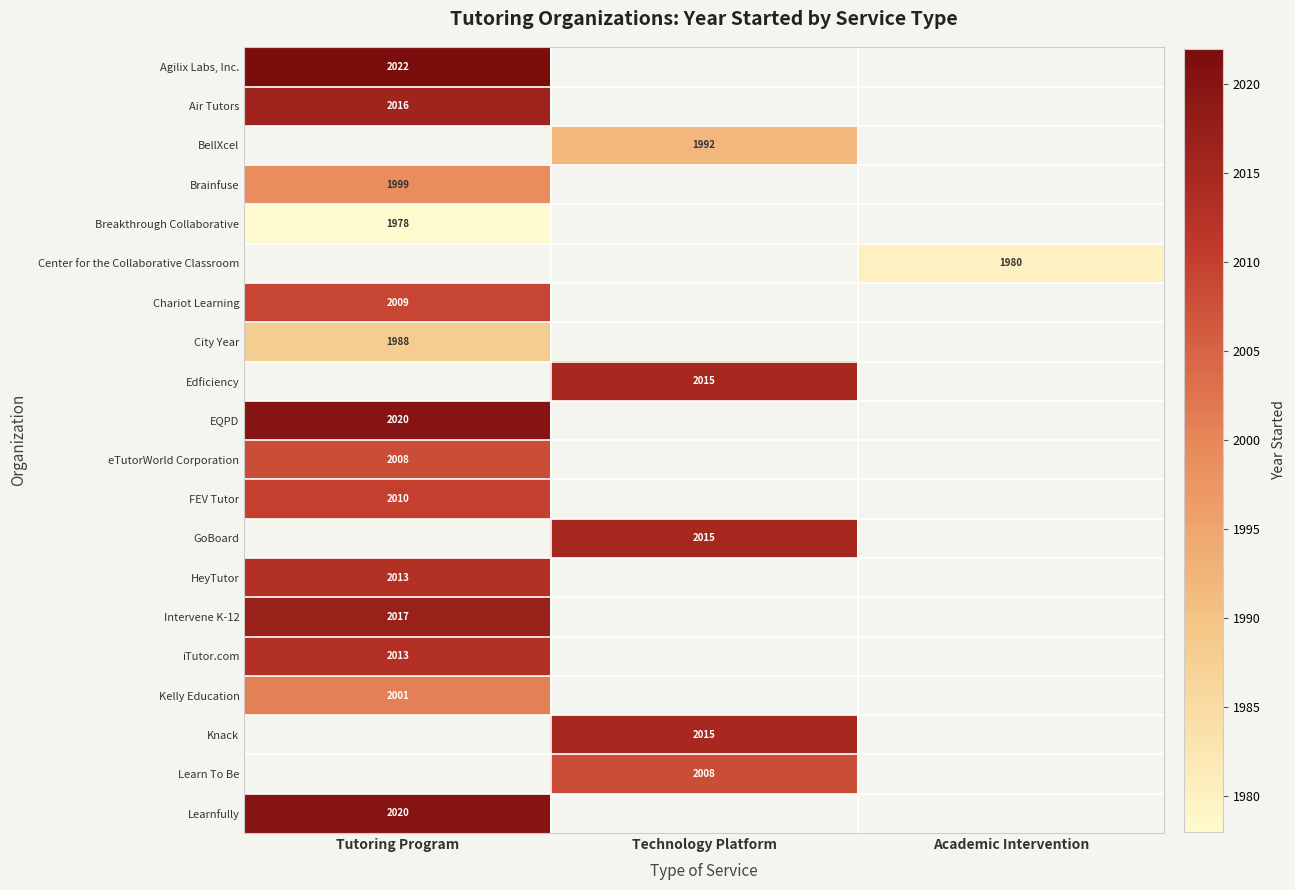

How many values in BellXcel are above zero?

1